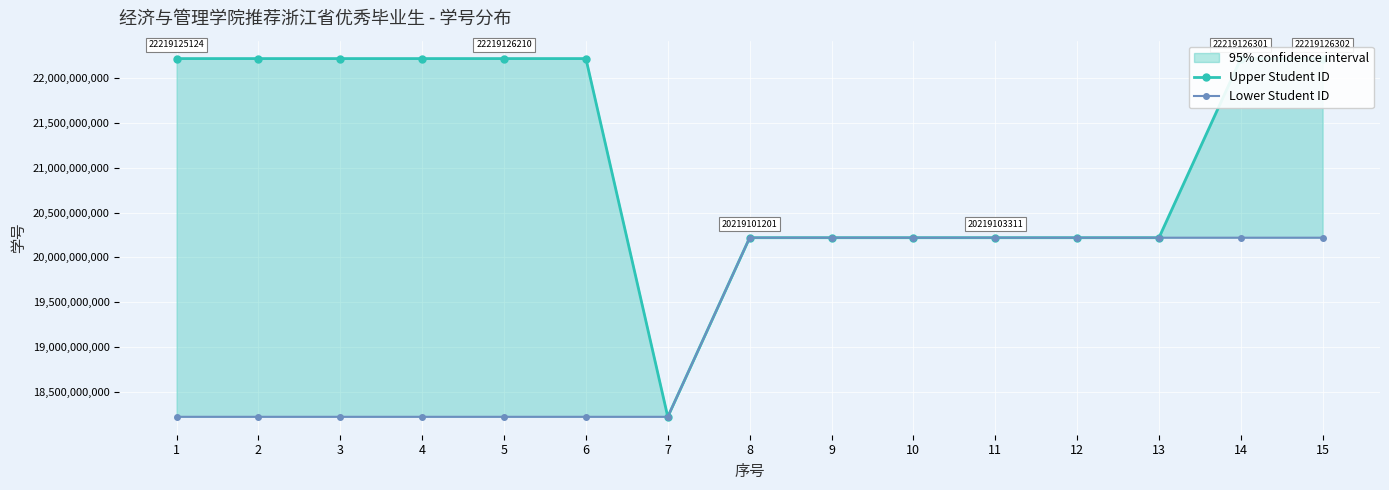

Reading left to right, list all the values displayed in this chart.

Upper Student ID: 22219125124	22219125129	22219105320	22219126212	22219126210	22219126109	18219101105	20219101201	20219103204	20219103305	20219103311	20219103304	20219103302	22219126301	22219126302
Lower Student ID: 18219101105	18219101105	18219101105	18219101105	18219101105	18219101105	18219101105	20219101201	20219103204	20219103305	20219103311	20219103304	20219103302	20219103302	20219103302